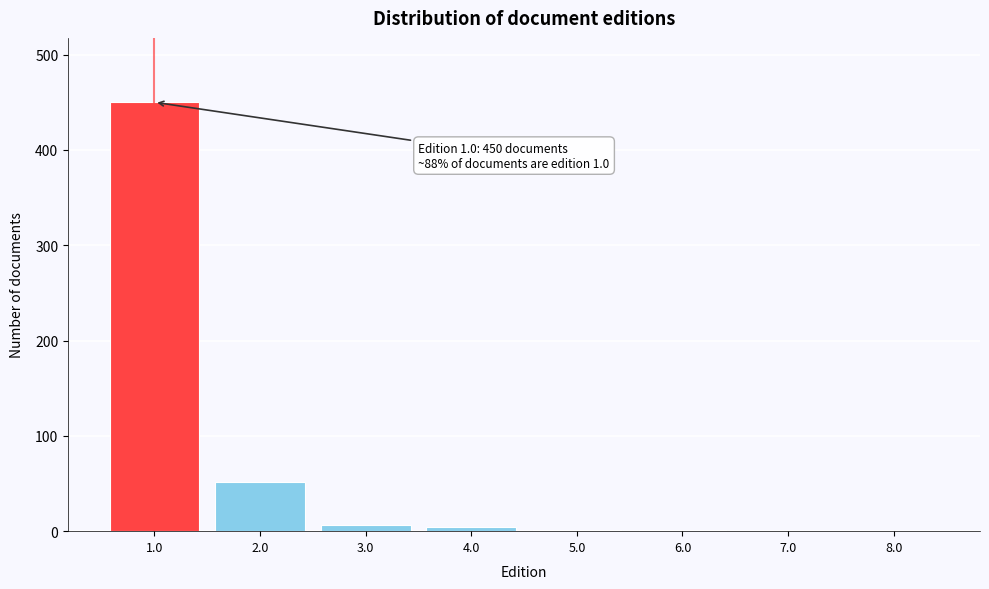

Between 7.0 and 2.0, which is larger?

2.0